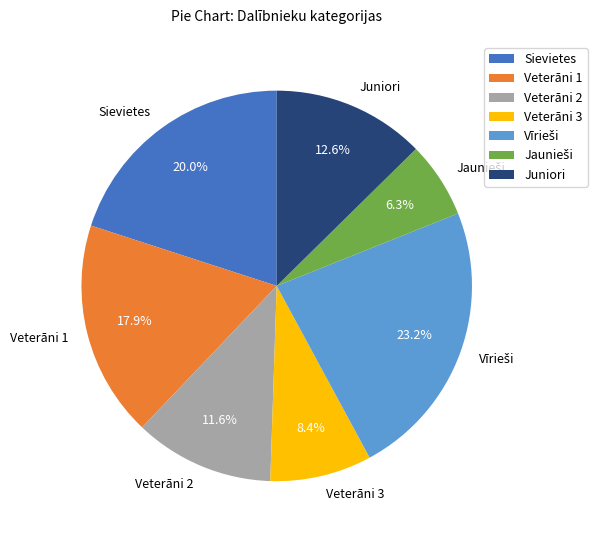

How many segments does this pie chart have?

7